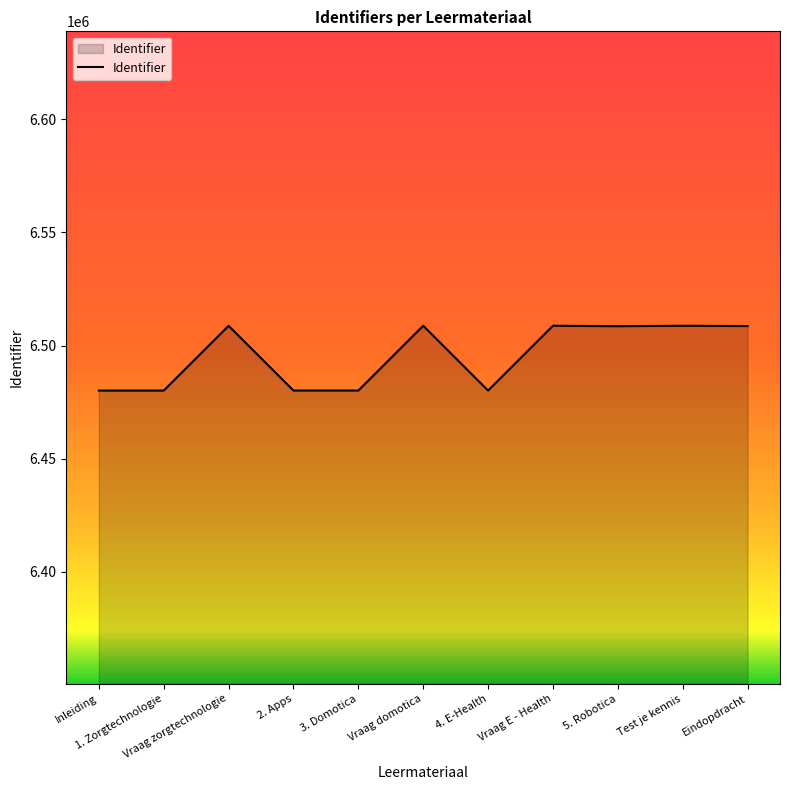

What is the smallest value displayed?

6480074